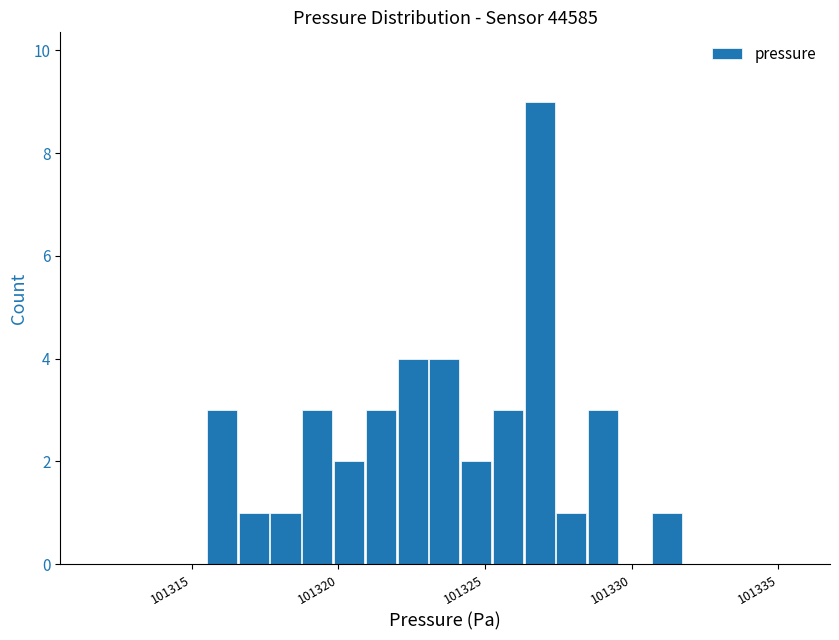

Read against the x-axis, roughly where is the centre of the tallest bar?

101327.0